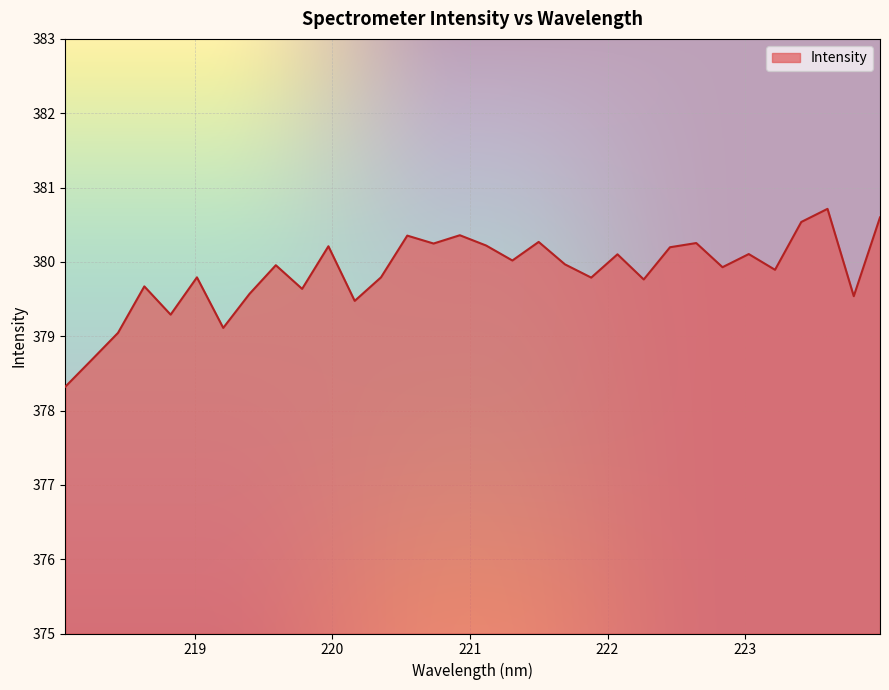

What is the maximum value shown in the chart?

380.7